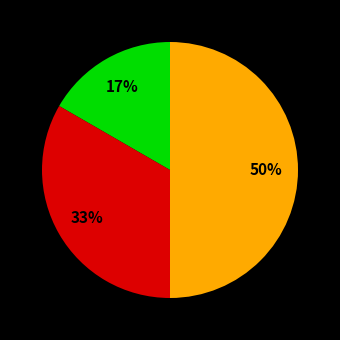

To the nearest percent, what is the average slice percentage?

33%